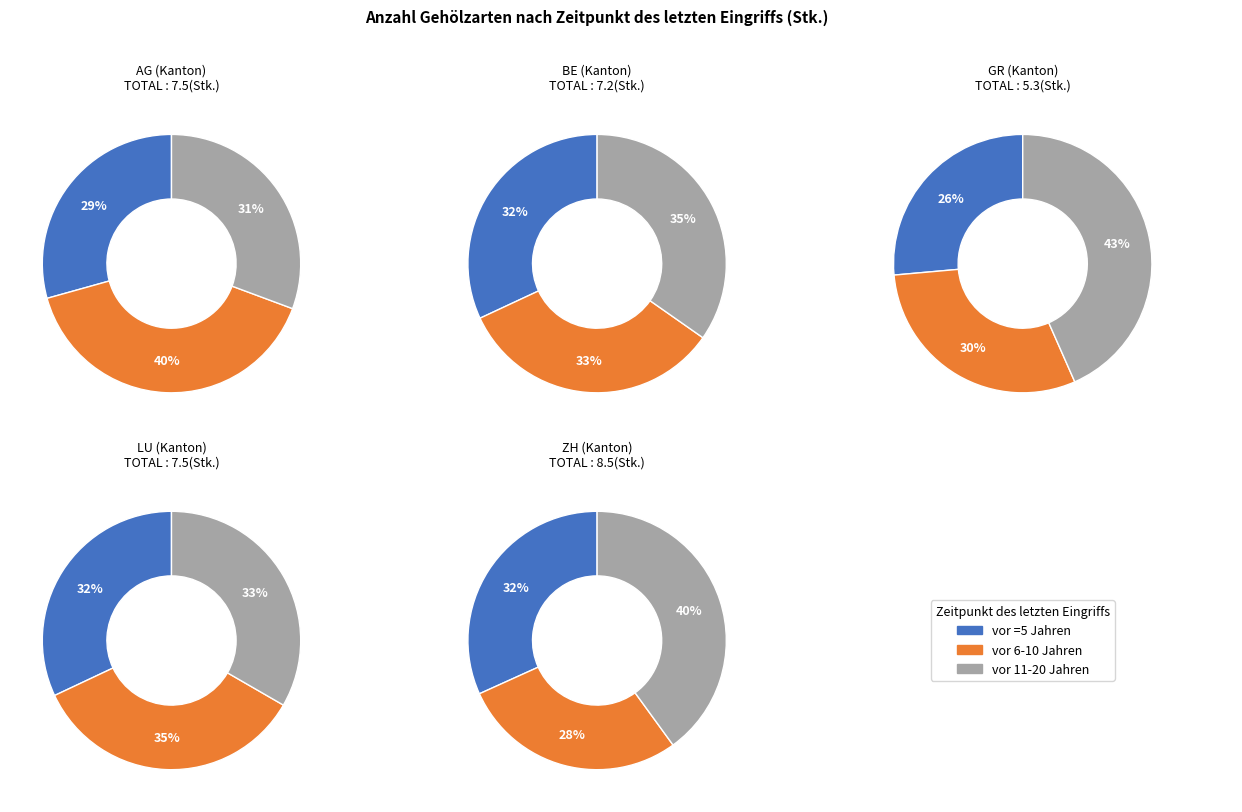

Is there any slice that represents more than half of the pie?

No